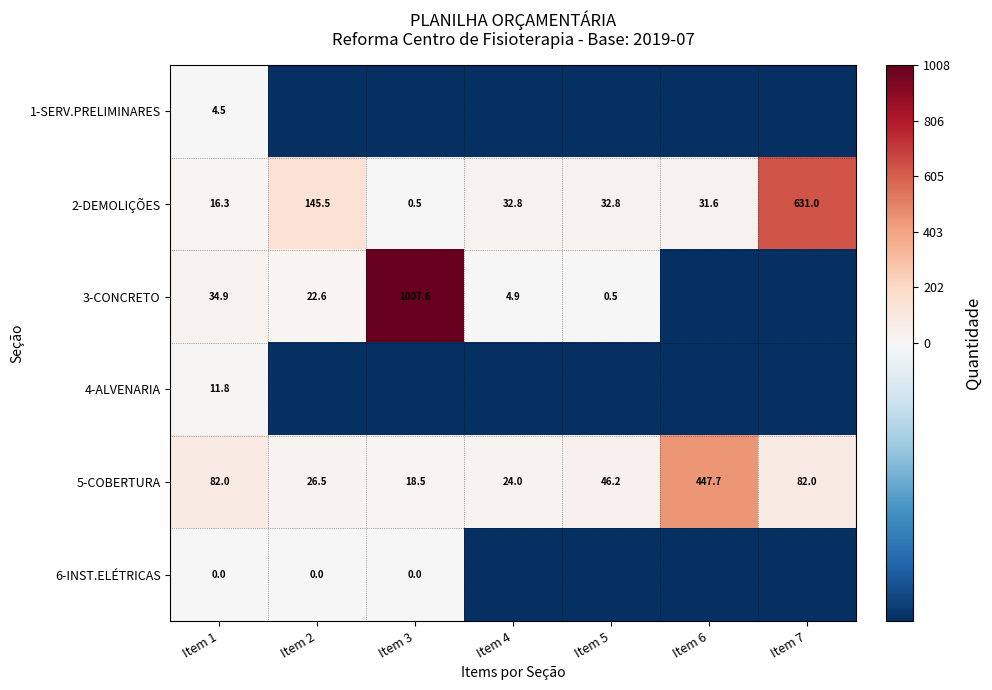

True or false: 3-CONCRETO has a value of 1007.6 at Item 3.

True